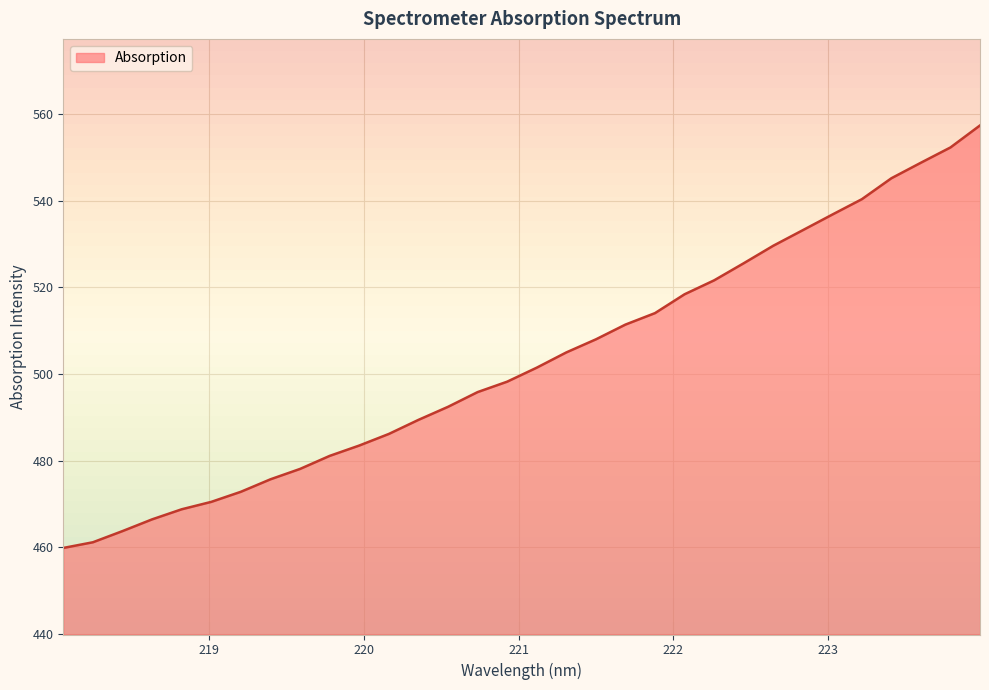

What is the difference between the maximum and minimum values?

97.6